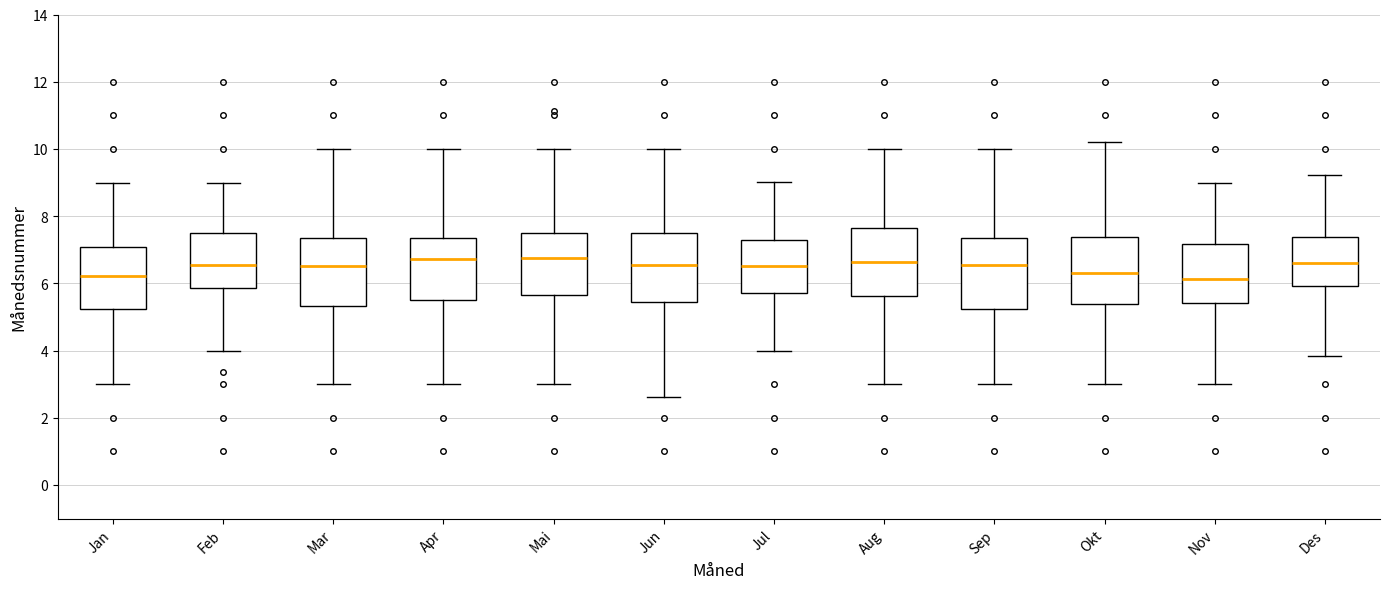

Reading left to right, transcribe this box plot: for each box, give where its median line is, the range the box spans, and where its two whiskers end, as read against the y-axis. The values are not printed on the chart, so give them approximately, as read against the axis.

Jan: median 6.2, box 5.2 to 7.0, whiskers 3.0 to 9.0
Feb: median 6.6, box 5.8 to 7.4, whiskers 4.0 to 9.0
Mar: median 6.6, box 5.4 to 7.4, whiskers 3.0 to 10.0
Apr: median 6.8, box 5.6 to 7.4, whiskers 3.0 to 10.0
Mai: median 6.8, box 5.6 to 7.4, whiskers 3.0 to 10.0
Jun: median 6.6, box 5.4 to 7.6, whiskers 2.6 to 10.0
Jul: median 6.6, box 5.8 to 7.4, whiskers 4.0 to 9.0
Aug: median 6.6, box 5.6 to 7.6, whiskers 3.0 to 10.0
Sep: median 6.6, box 5.2 to 7.4, whiskers 3.0 to 10.0
Okt: median 6.4, box 5.4 to 7.4, whiskers 3.0 to 10.2
Nov: median 6.2, box 5.4 to 7.2, whiskers 3.0 to 9.0
Des: median 6.6, box 6.0 to 7.4, whiskers 3.8 to 9.2